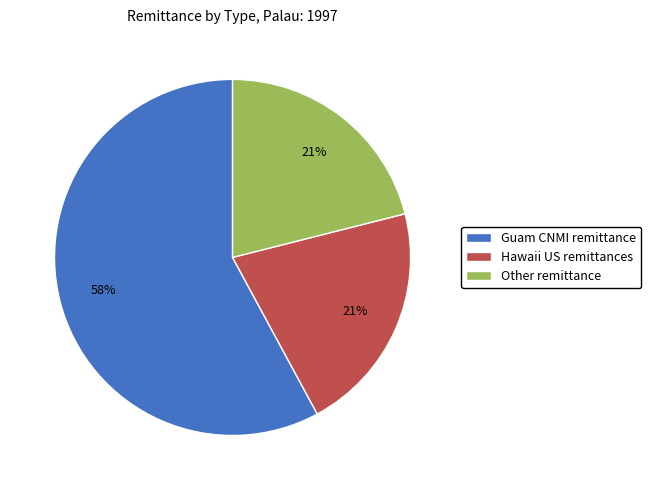

What is the ratio of the value at Hawaii US remittances to the value at Other remittance?

1.0